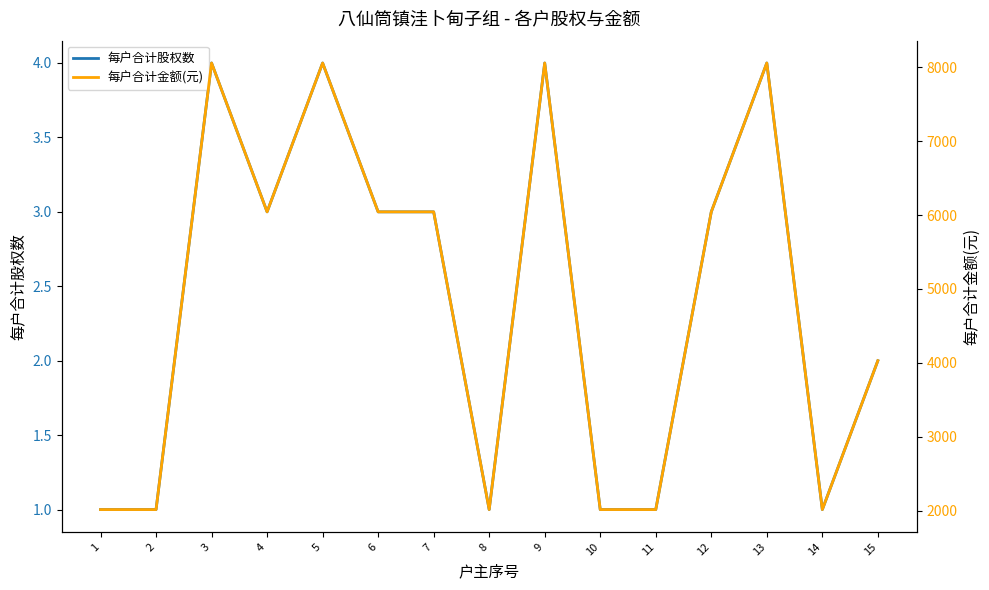

How many values in the 每户合计金额(元) series exceed 6043?

8